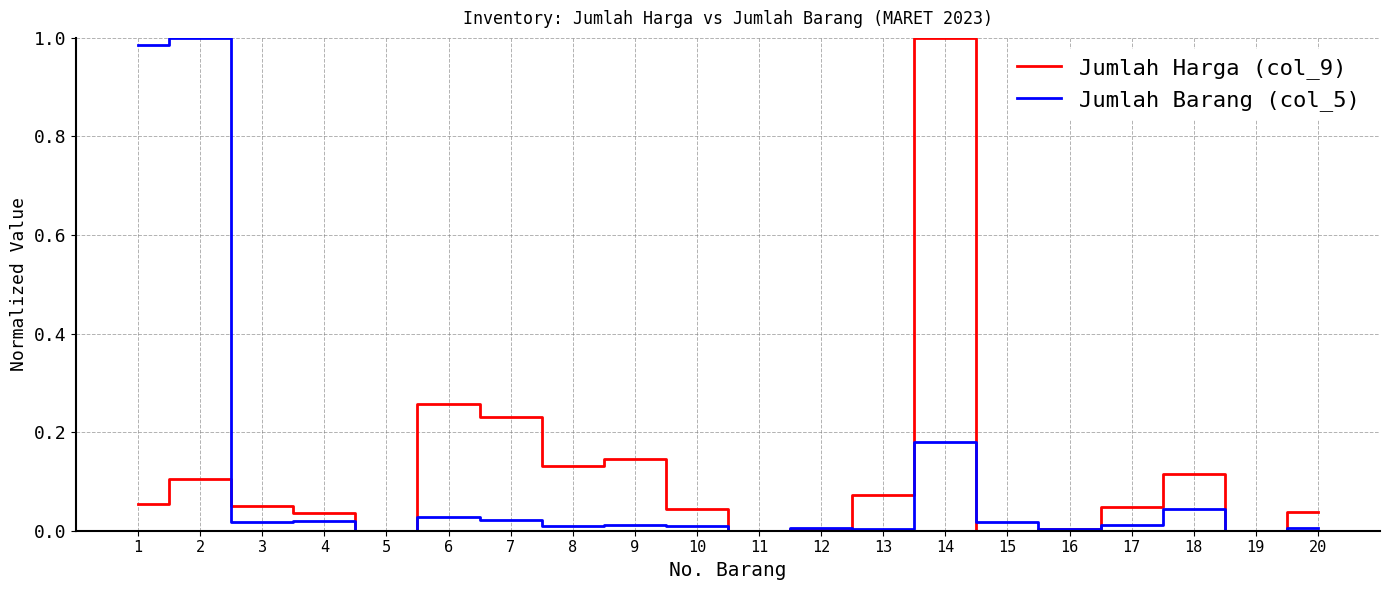

Is the value of Jumlah Barang (col_5) at 4 greater than the value of Jumlah Harga (col_9) at 8?

No